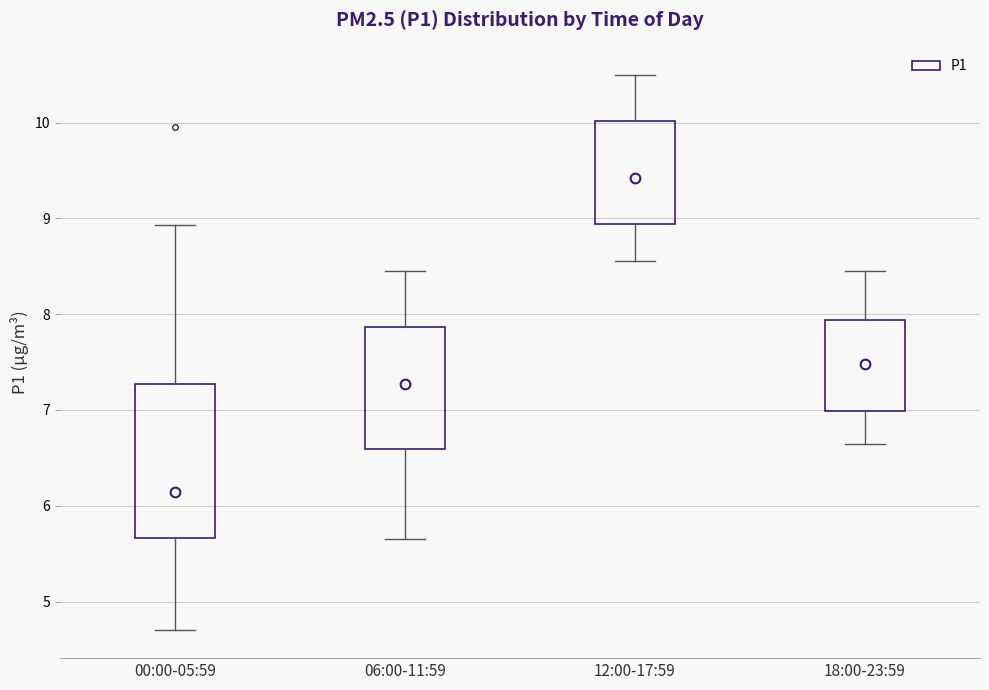

Comparing the boxes themselves (not the whiskers), which one is the tallest?

00:00-05:59